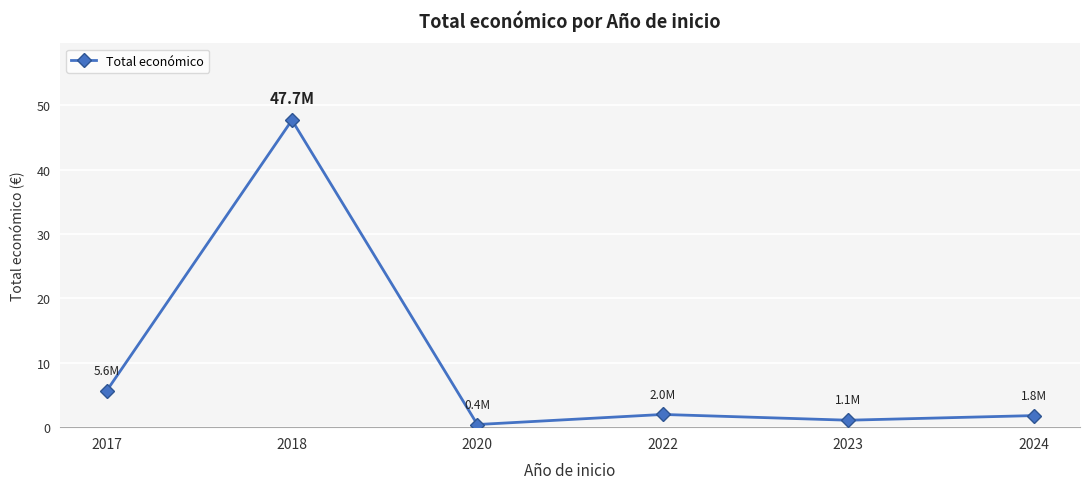

What is the difference between the maximum and minimum values?

47.3